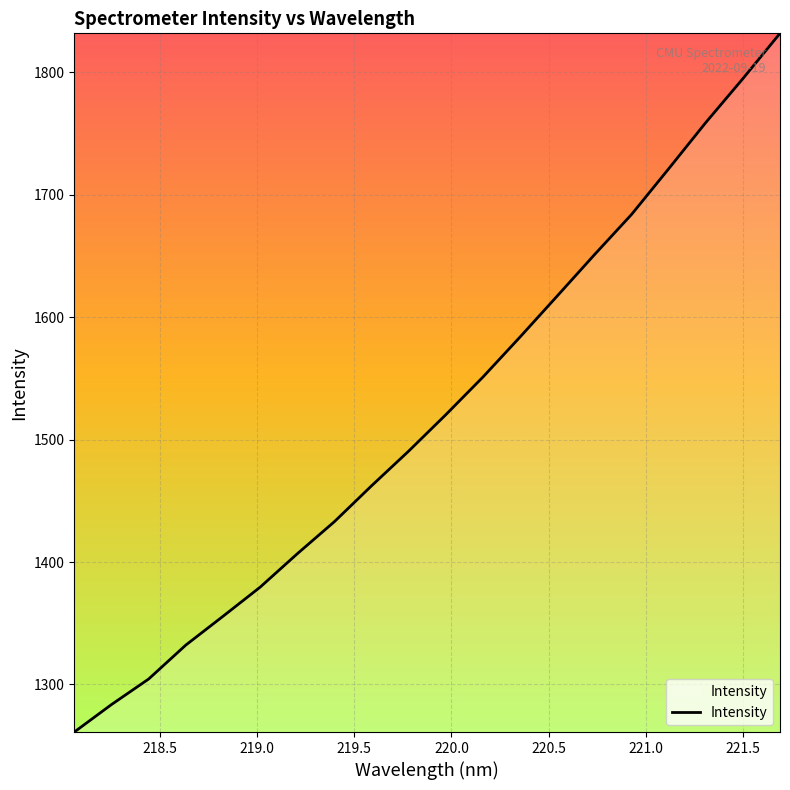

What is the greatest value displayed?

1831.9